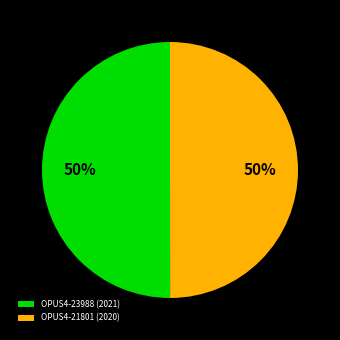

To the nearest percent, what is the average slice percentage?

50%